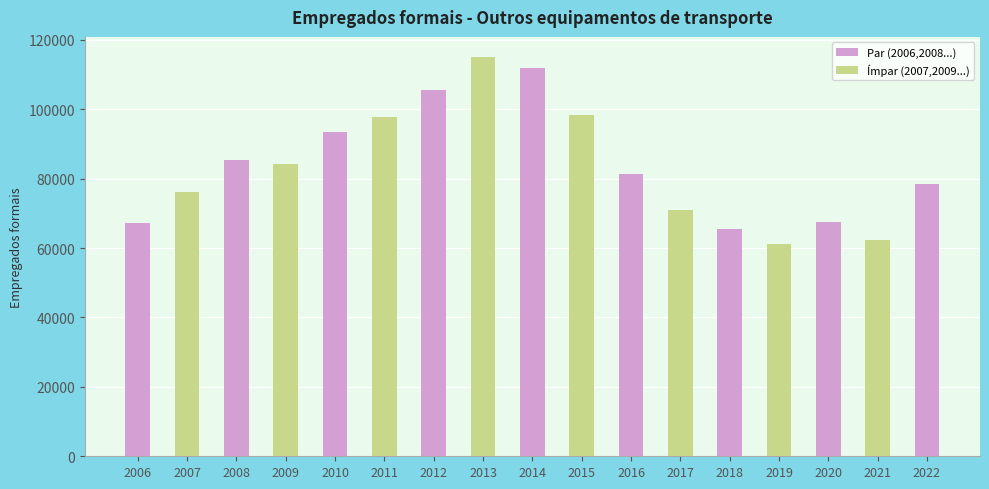

How many bars are there in total?

17